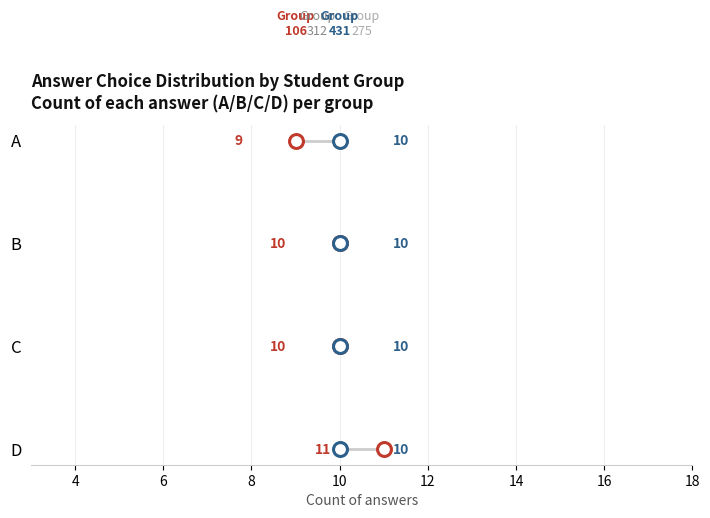

How many lines are shown in the chart?

4